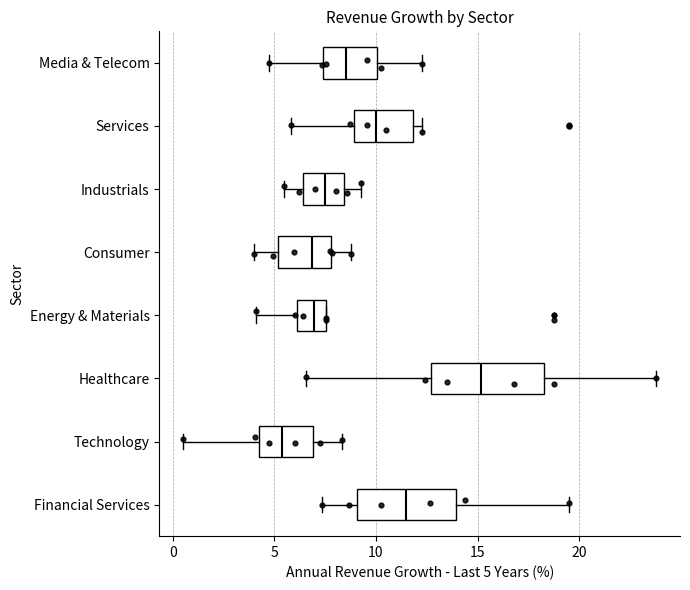

Which box has the furthest to the left median line?

Technology